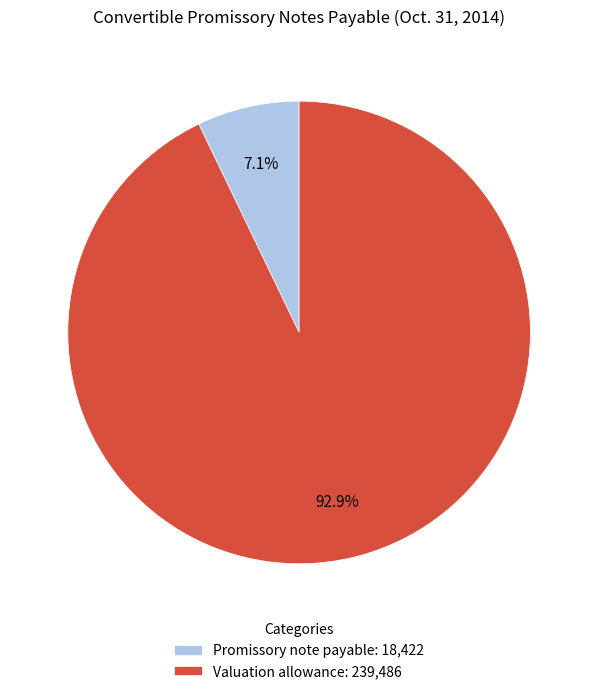

Which slice is the largest?

Valuation allowance